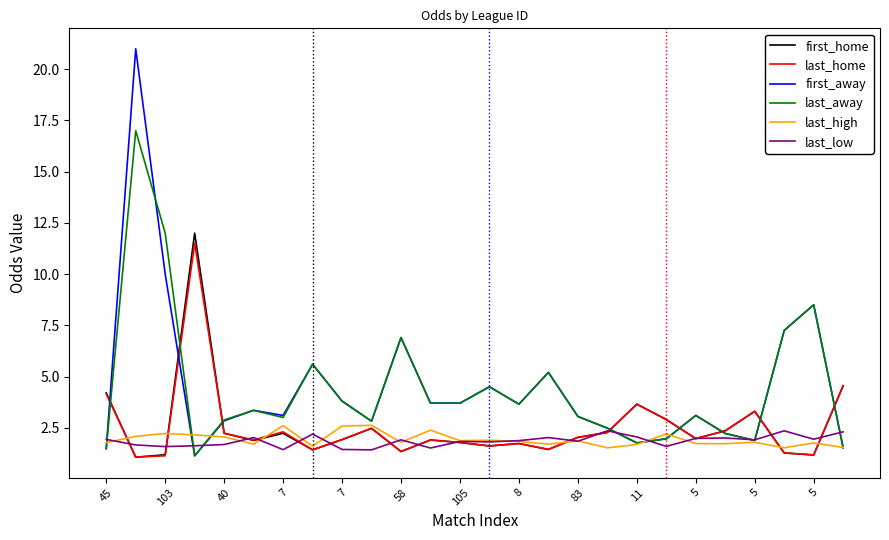

Which series has the widest spread of values?

first_away